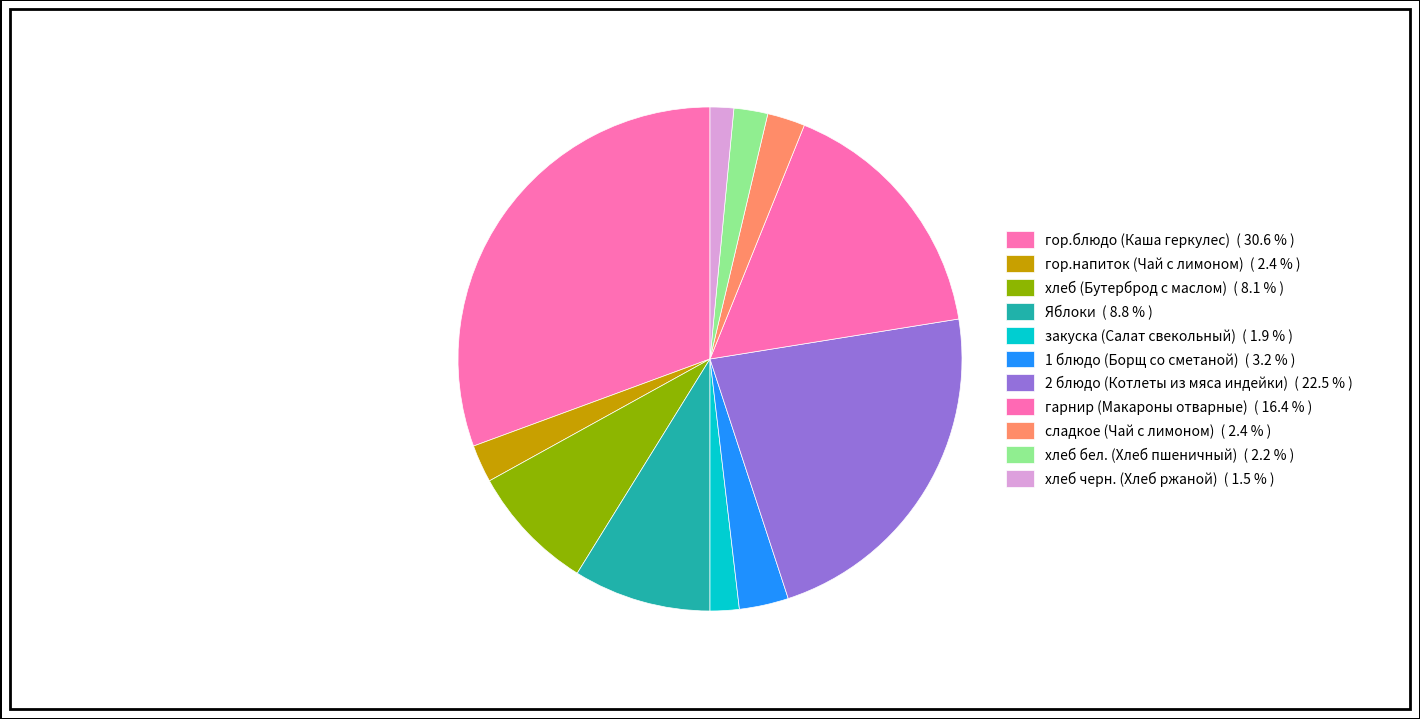

To the nearest percent, what percentage of the pie is гор.напиток (Чай с лимоном)?

2%